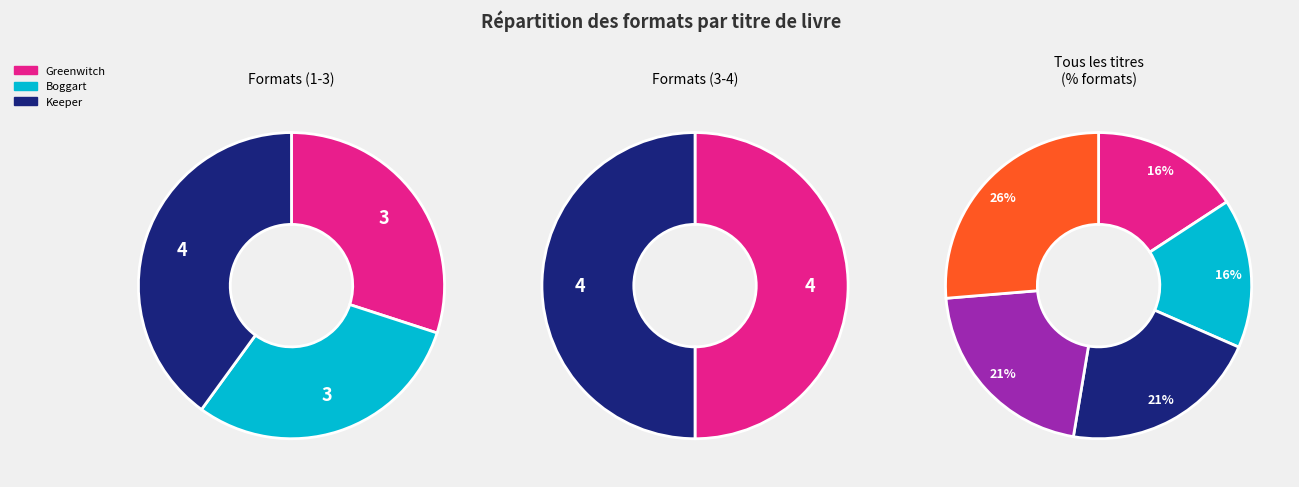

Which has a higher value, View from Saturday or Keeper?

View from Saturday